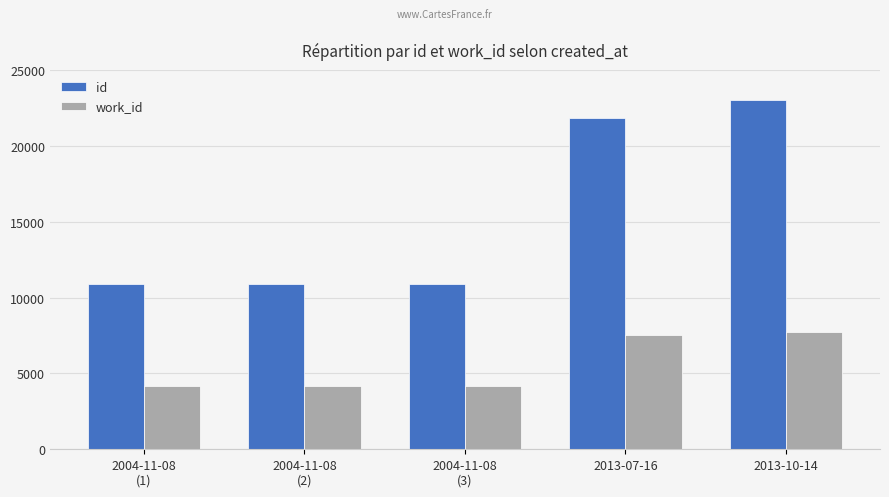

What is the smallest value displayed?

4200